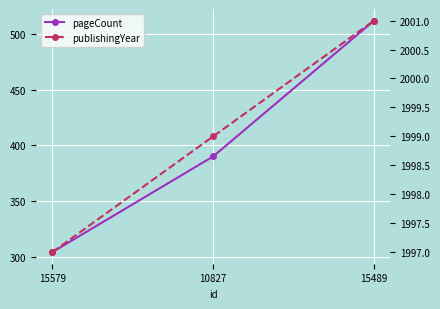

What is the total value across all series at 10827?

2389